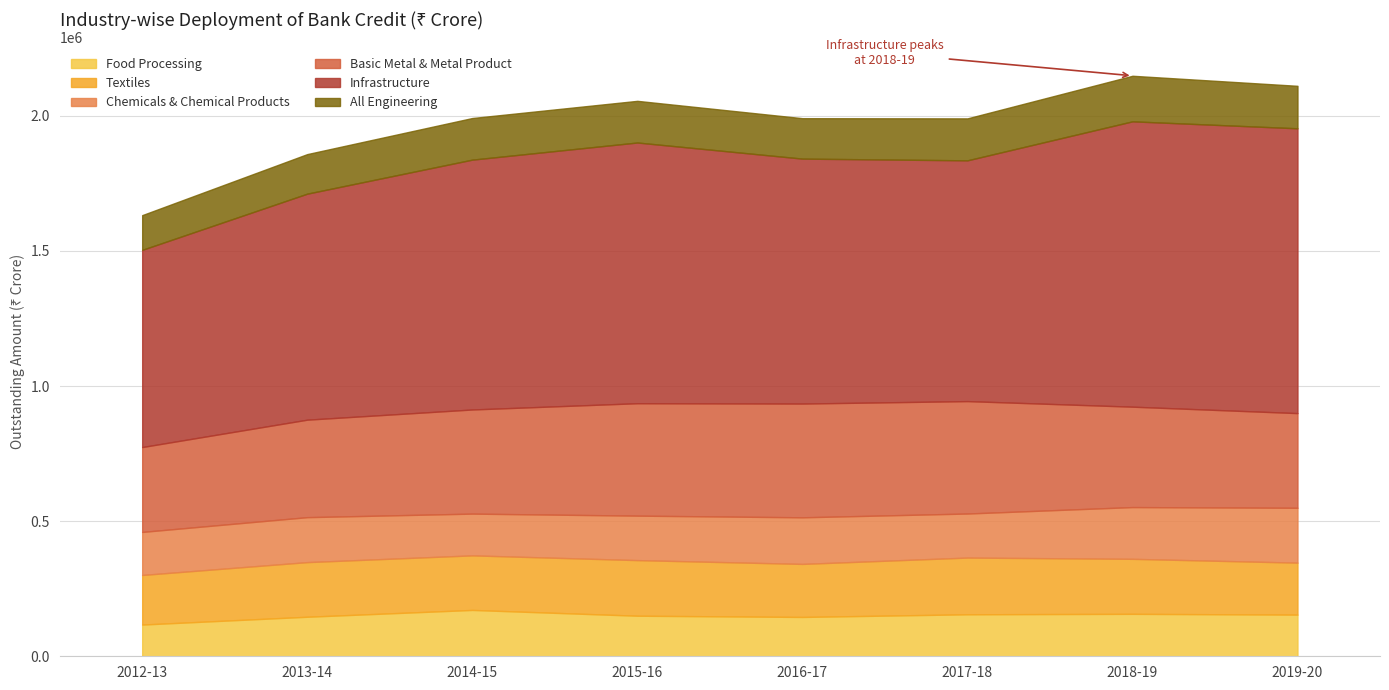

What is the average value of the Chemicals & Chemical Products series?

171806